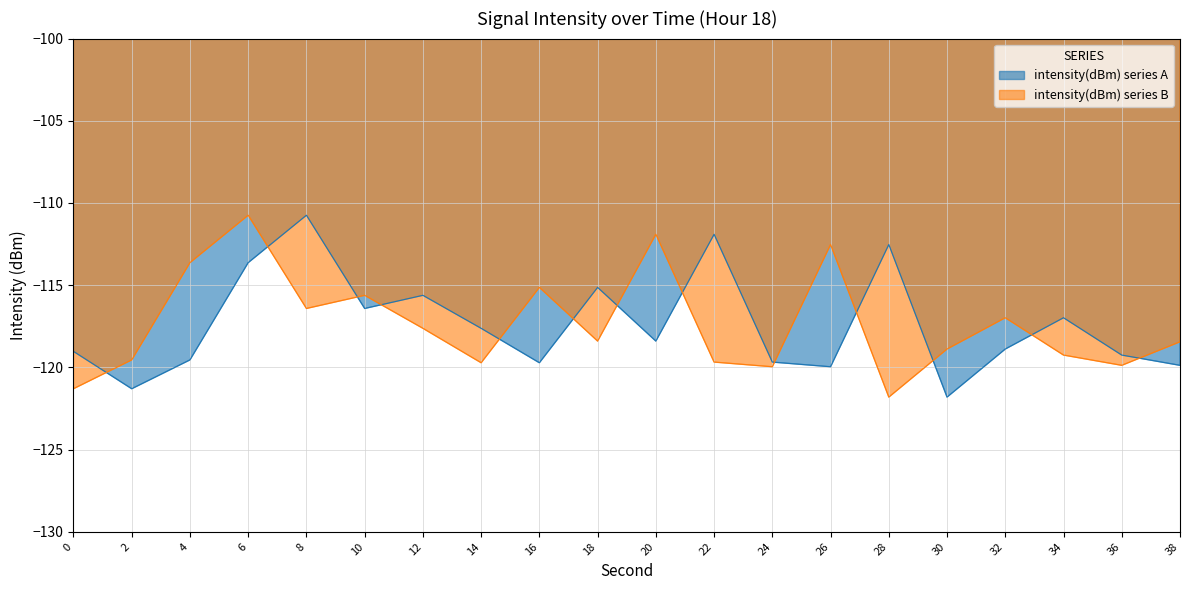

The value at 14 is -117.6. True or false?

True